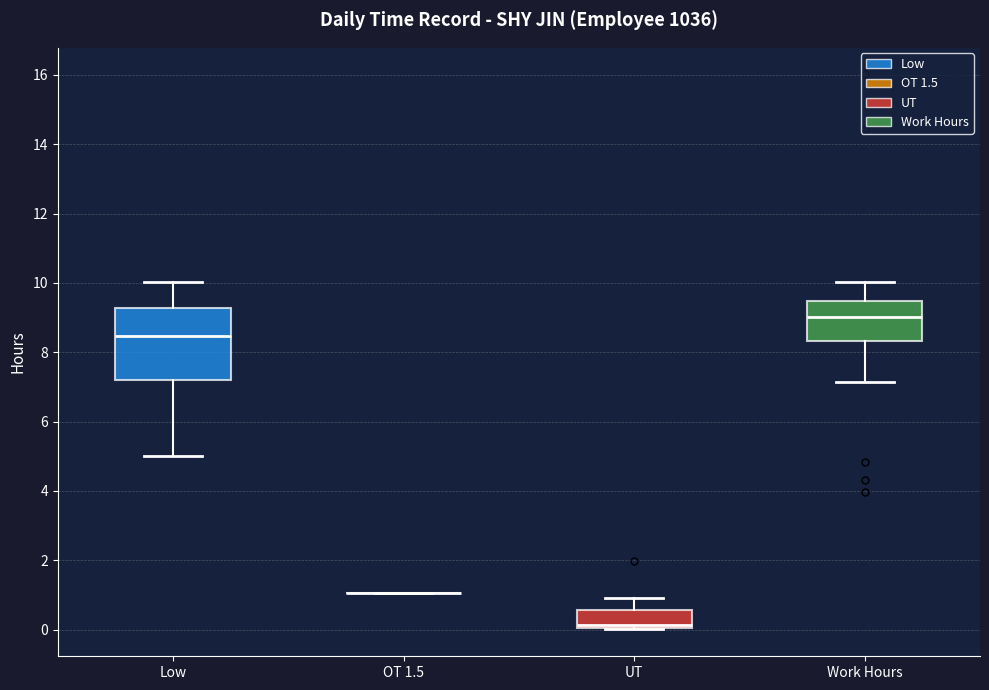

Reading left to right, read every box against the y-axis: the position of its median line, the range the box covers, and the ends of its whiskers. The values are not printed on the chart, so give them approximately, as read against the axis.

Low: median 8.4, box 7.2 to 9.2, whiskers 5.0 to 10.0
OT 1.5: box collapsed to a line at 1.0, whiskers 1.0 to 1.0
UT: median 0.2, box 0.0 to 0.6, whiskers 0.0 to 1.0
Work Hours: median 9.0, box 8.4 to 9.4, whiskers 7.2 to 10.0